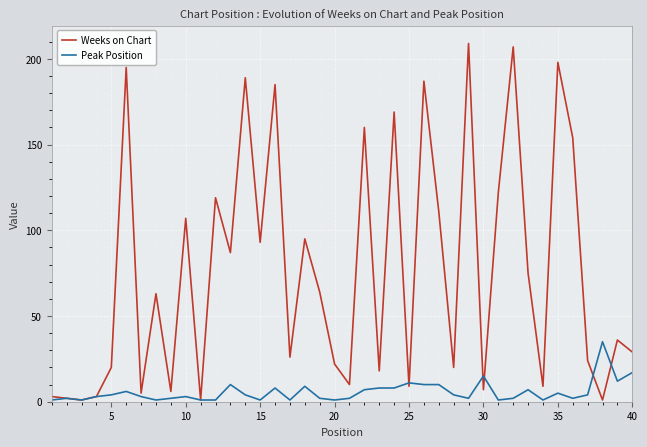

Rank the series by their average value, from highest to lowest.

Weeks on Chart, Peak Position